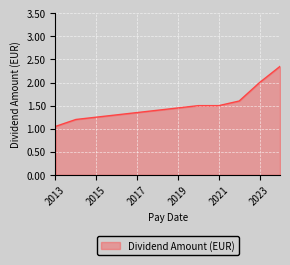

What is the difference between the maximum and minimum values?

1.3